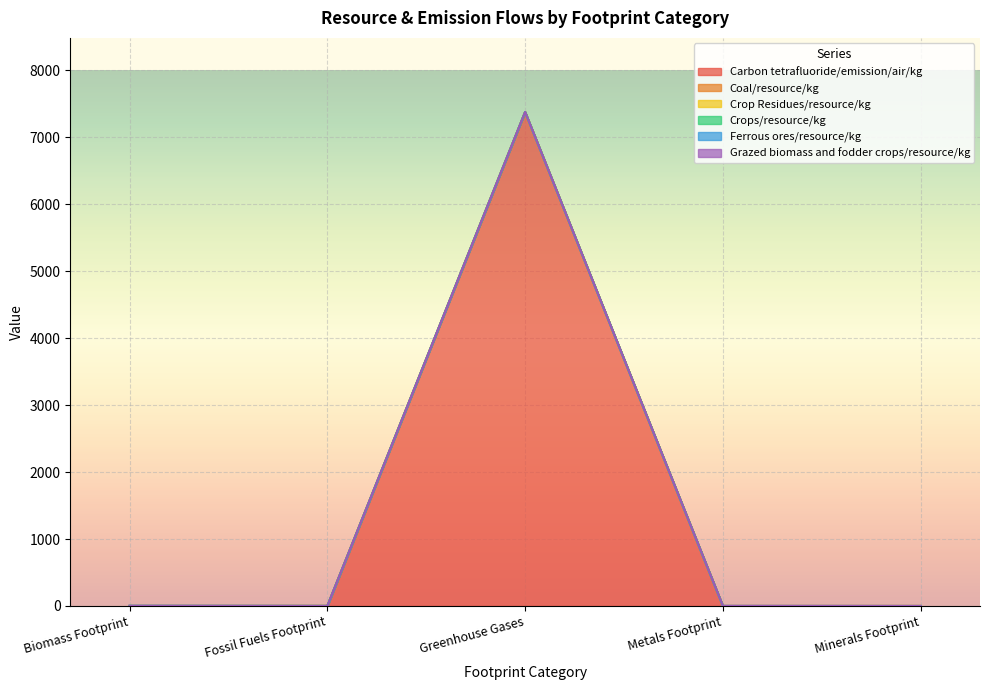

True or false: Ferrous ores/resource/kg and Crops/resource/kg intersect in this chart.

False